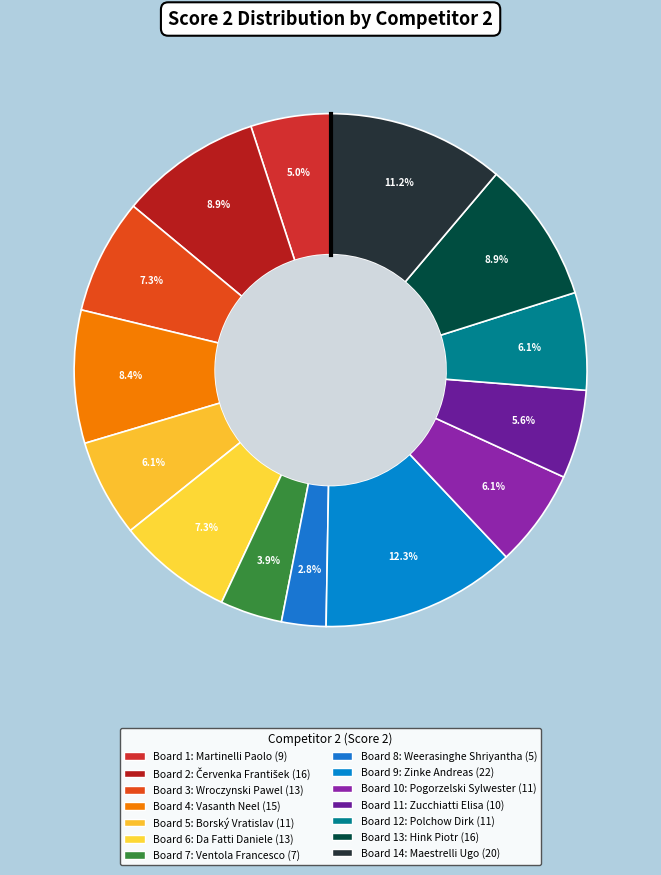

How many slices are in this pie chart?

14